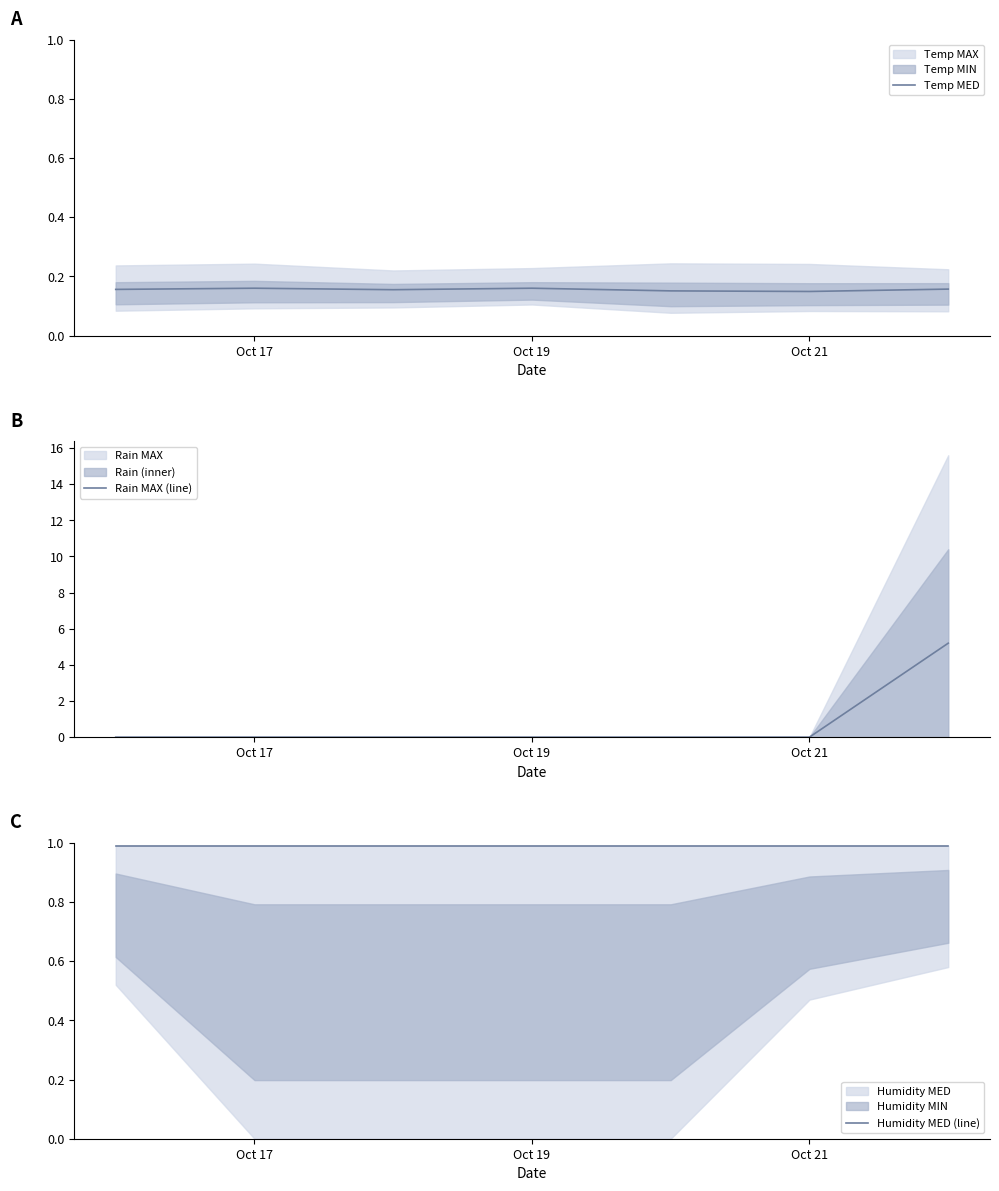

True or false: Rain MAX (line) has a value of 0.0 at Oct 19.

True